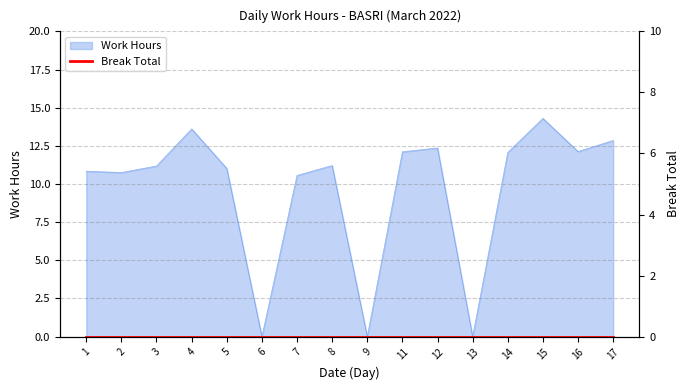

What is the value of the 15th point from the left?

12.1